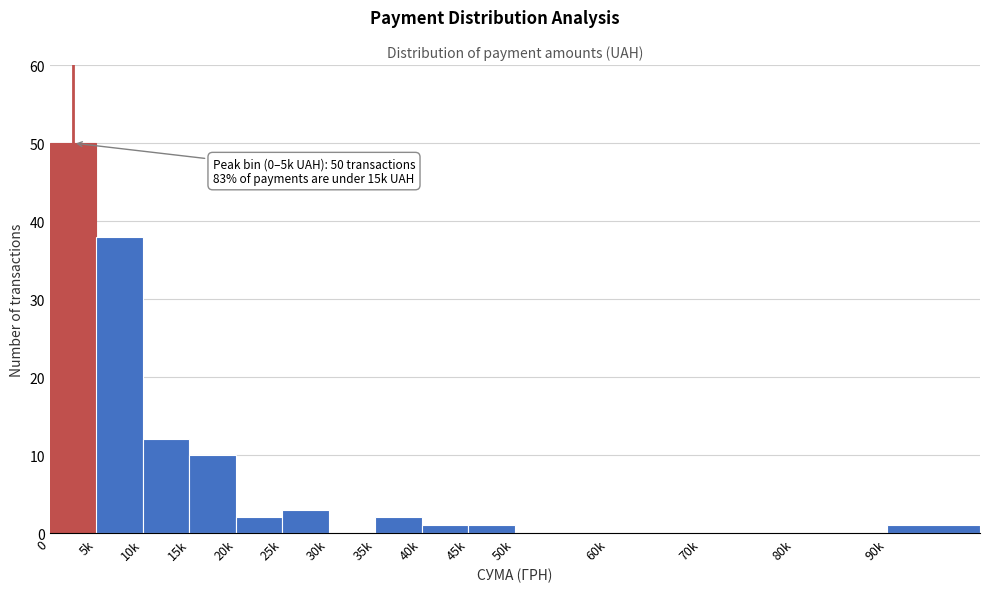

Reading right to left, what are all the values shown in this chart?

90k=1	80k=0	70k=0	60k=0	50k=0	45k=1	40k=1	35k=2	30k=0	25k=3	20k=2	15k=10	10k=12	5k=38	0=50